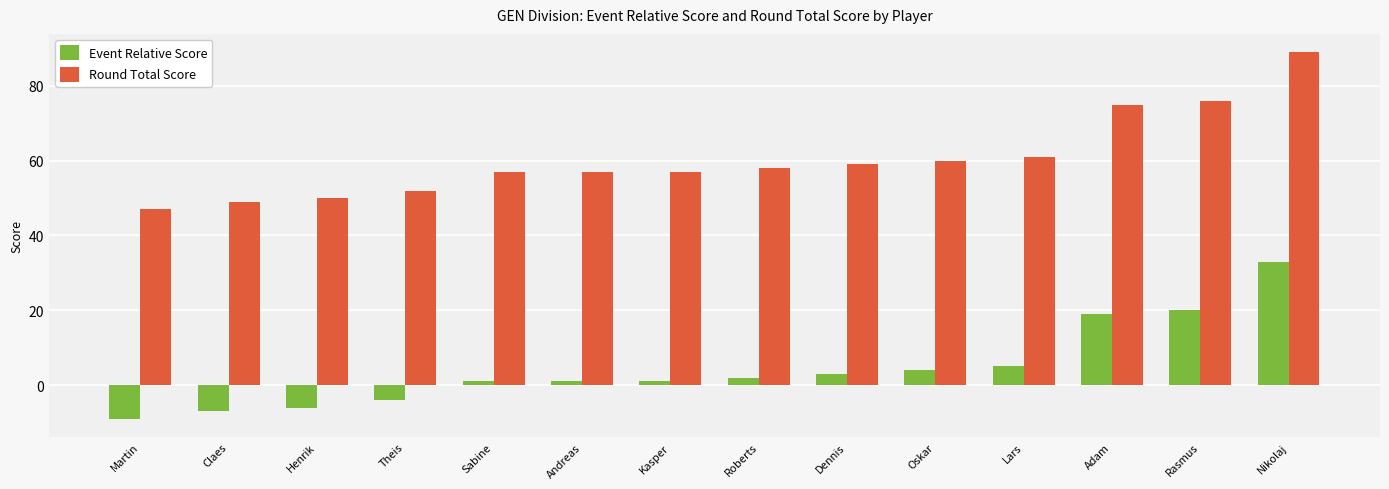

Read the Event Relative Score value at Claes.

-7